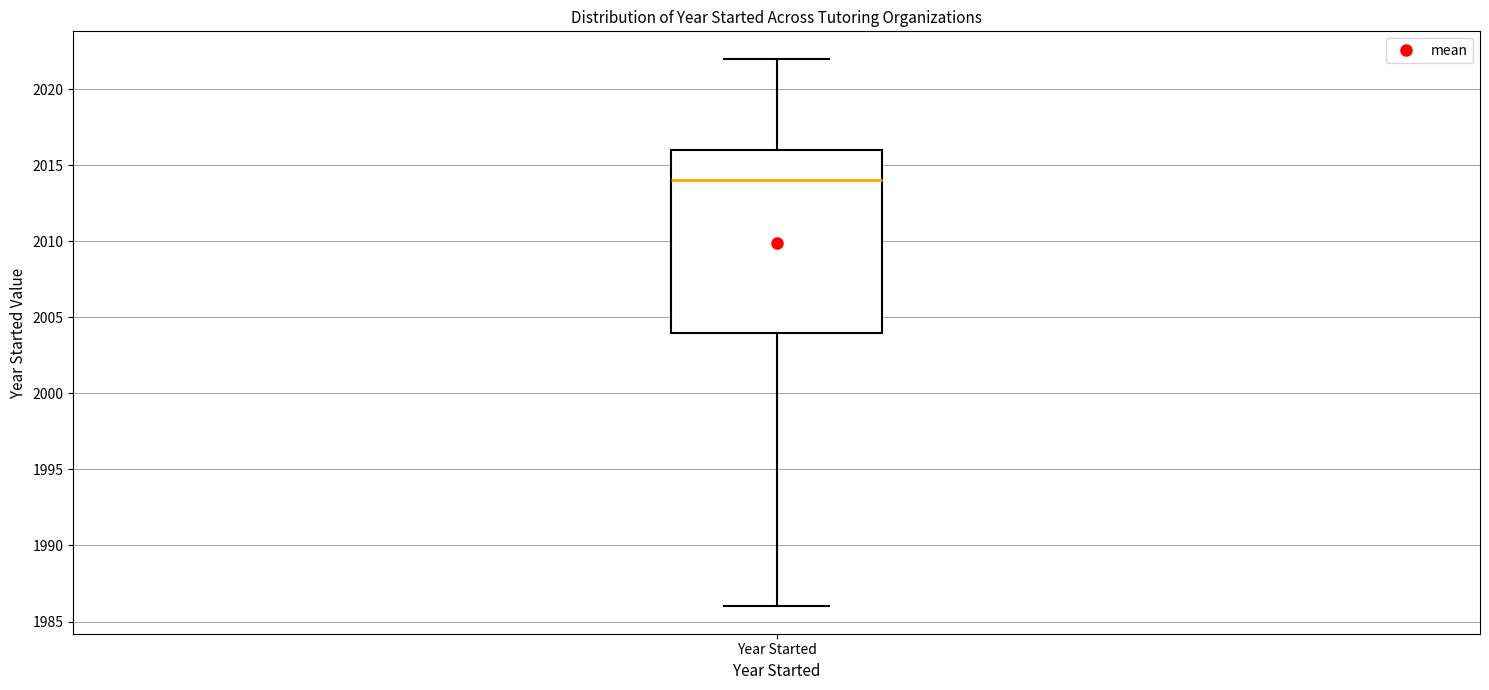

Where does the median line of the box for Year Started sit on the y-axis? The values are not printed on the chart, so give them approximately, as read against the axis.

2014